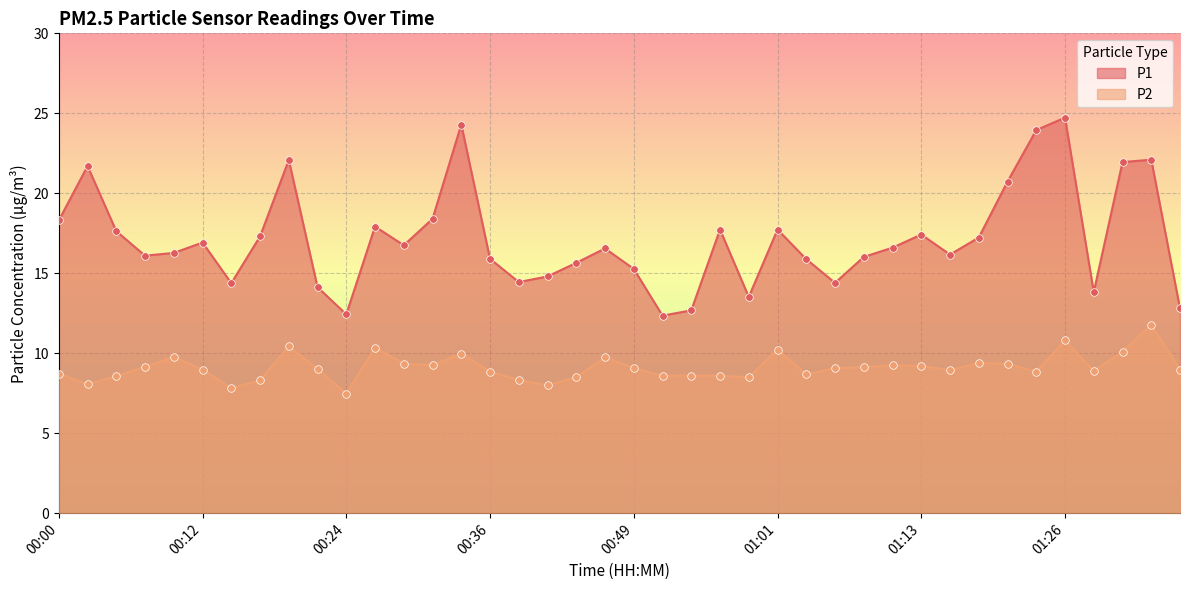

At which category is the sum across all series the highest?

01:26